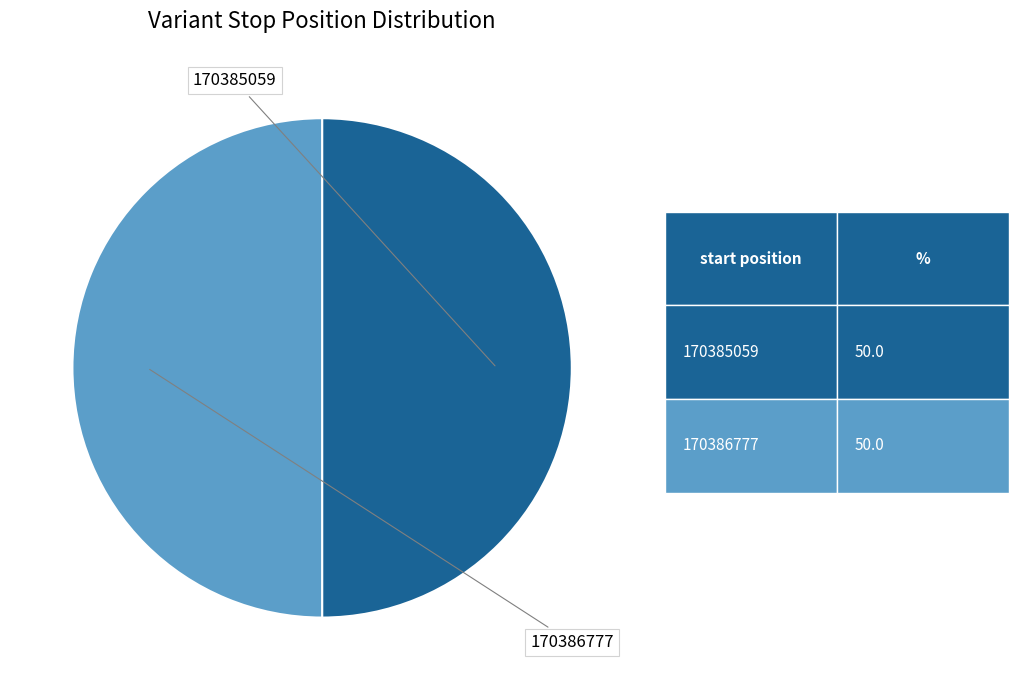

To the nearest percent, what portion does 170386777 represent?

50%